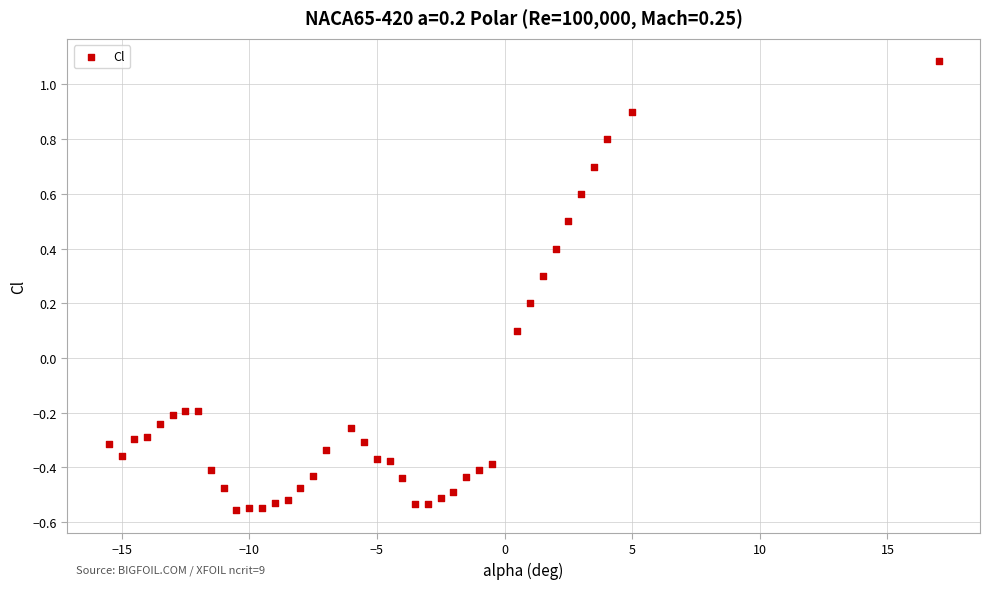

What is the range of X values (max minus min)?

32.5